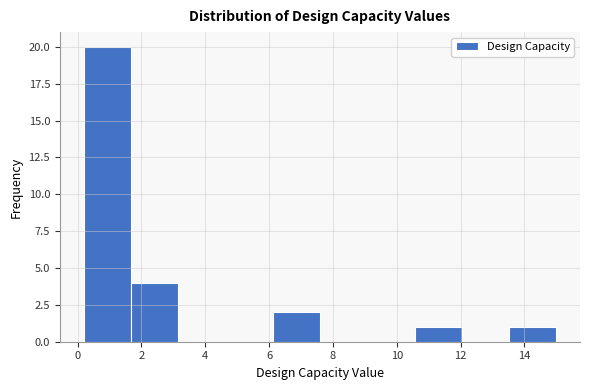

Reading left to right, transcribe this chart: for each bar, give the range it covers on the x-axis and its height. Neither the bar edges nor the heights are printed on the chart, so give them approximately, as read against the axes.

0.2 to 1.6: 20
1.6 to 3.2: 4
3.2 to 4.6: 0
4.6 to 6.2: 0
6.2 to 7.6: 2
7.6 to 9.0: 0
9.0 to 10.6: 0
10.6 to 12.0: 1
12.0 to 13.6: 0
13.6 to 15.0: 1